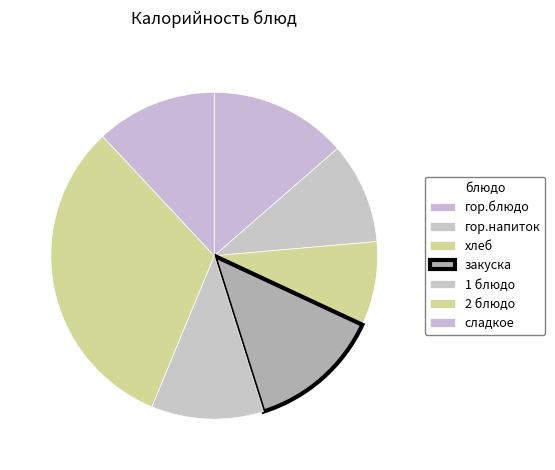

Does гор.блюдо account for over 50% of the chart?

No